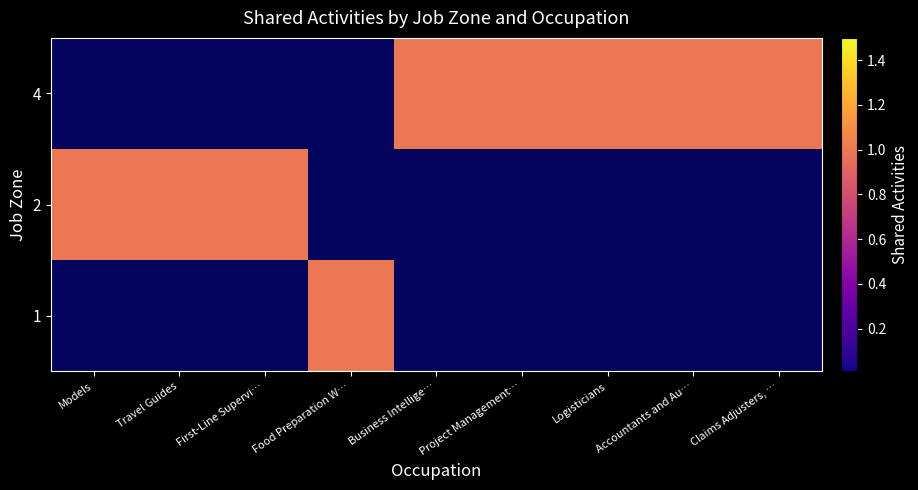

Reading left to right, what are all the values shown in this chart?

1: Models=0	Travel Guides=0	First-Line Supervi…=0	Food Preparation W…=1	Business Intellige…=0	Project Management…=0	Logisticians=0	Accountants and Au…=0	Claims Adjusters, …=0
2: Models=1	Travel Guides=1	First-Line Supervi…=1	Food Preparation W…=0	Business Intellige…=0	Project Management…=0	Logisticians=0	Accountants and Au…=0	Claims Adjusters, …=0
4: Models=0	Travel Guides=0	First-Line Supervi…=0	Food Preparation W…=0	Business Intellige…=1	Project Management…=1	Logisticians=1	Accountants and Au…=1	Claims Adjusters, …=1